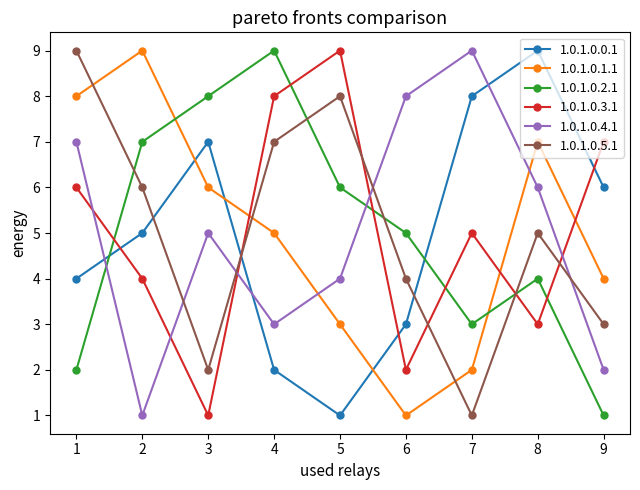

Does the chart display data point markers on the line(s)?

Yes